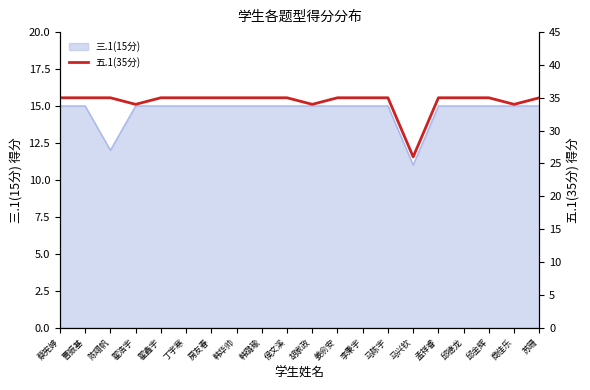

What is the minimum value shown in the chart?

26